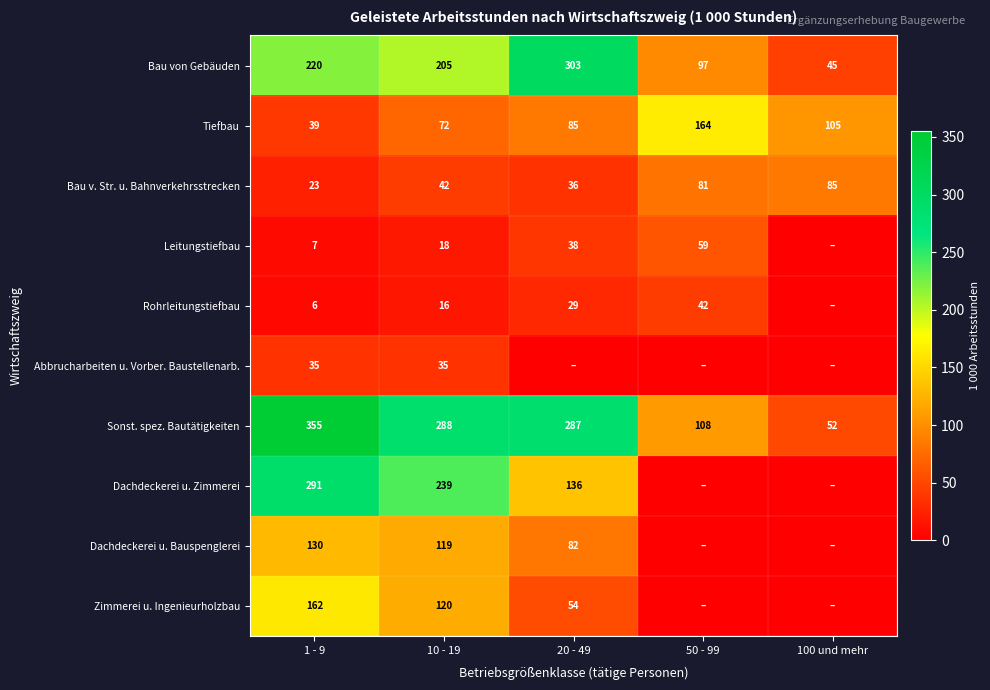

Which category has the lowest value in the Bau v. Str. u. Bahnverkehrsstrecken series?

1 - 9